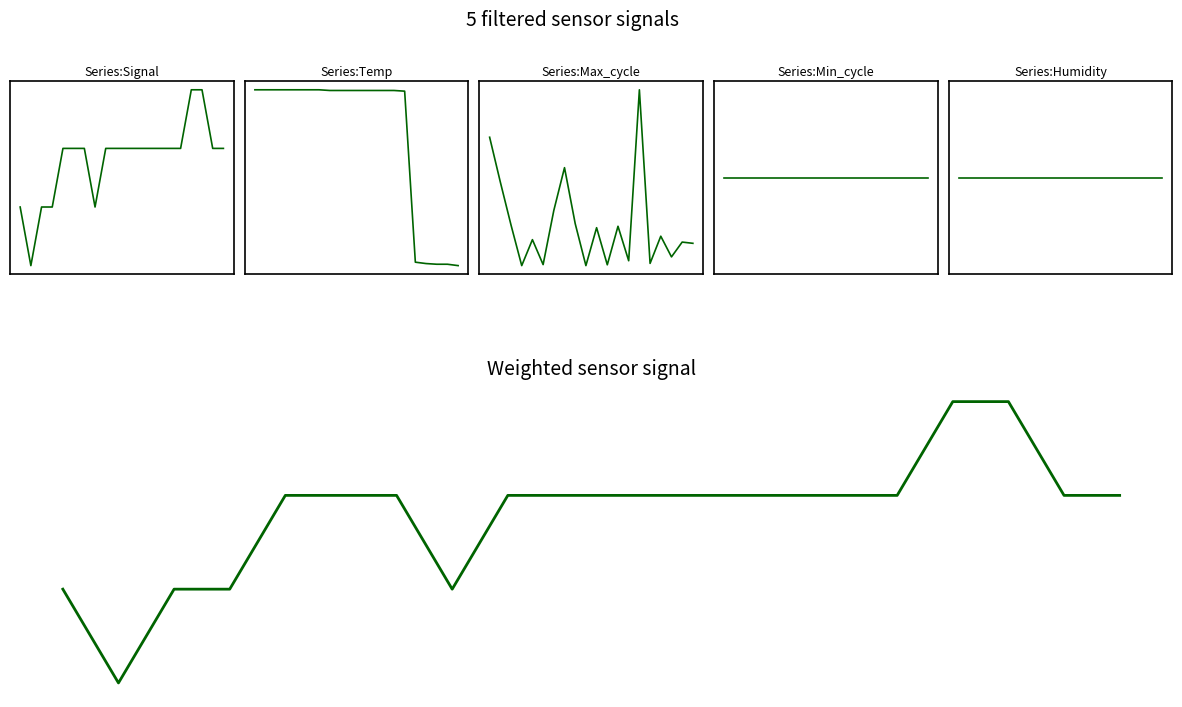

Does the chart have visible grid lines?

No